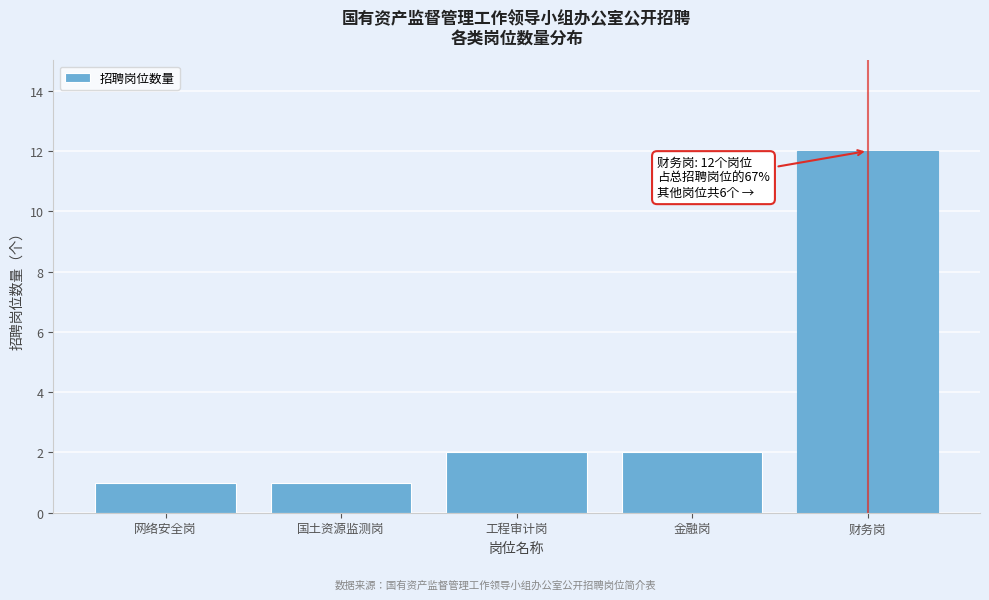

Reading left to right, extract all data points from this chart.

1	1	2	2	12